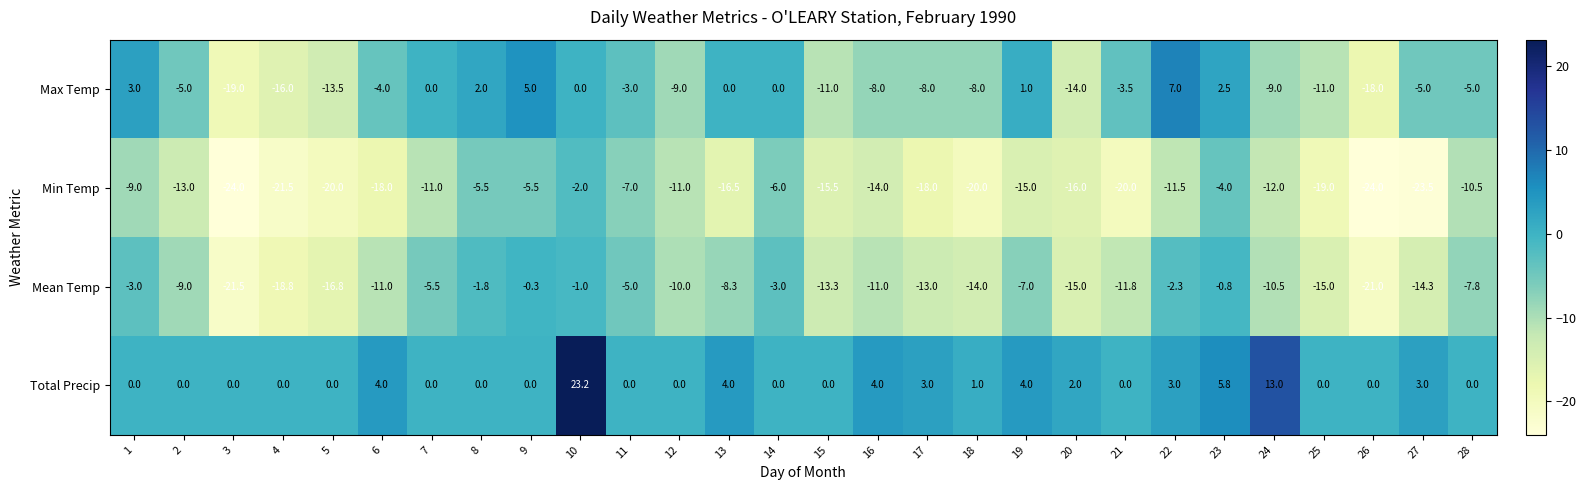

Rank the series at 22 from highest to lowest value.

Max Temp, Total Precip, Mean Temp, Min Temp